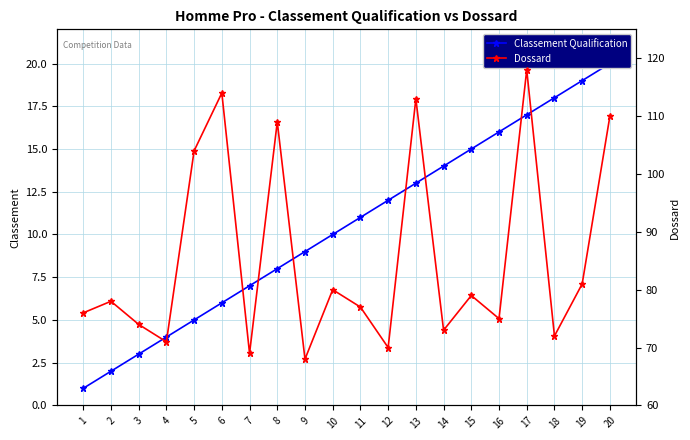

Does the chart display data point markers on the line(s)?

Yes